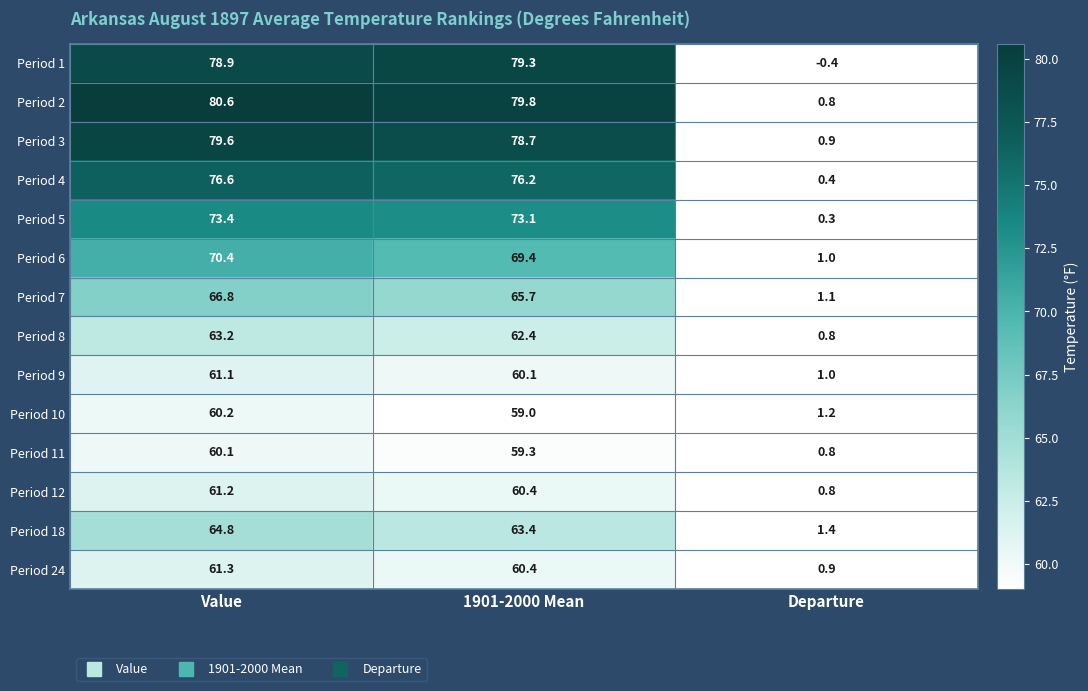

What is the difference between the highest and lowest values at Departure?

1.8